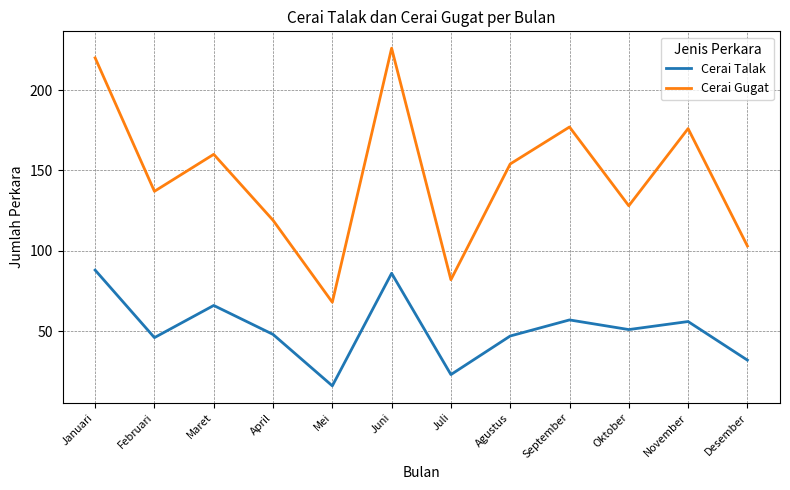

Which series has the largest total across all categories?

Cerai Gugat